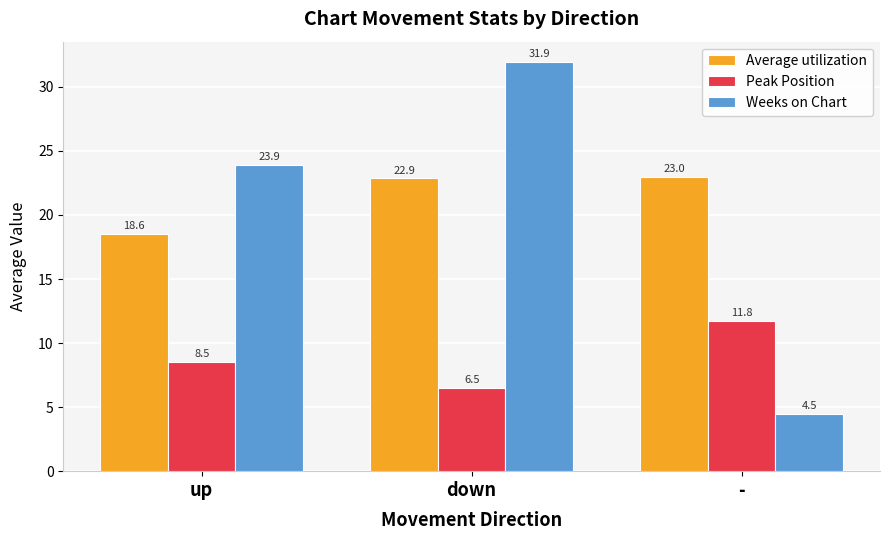

What are all the series names shown in the legend?

Average utilization, Peak Position, Weeks on Chart